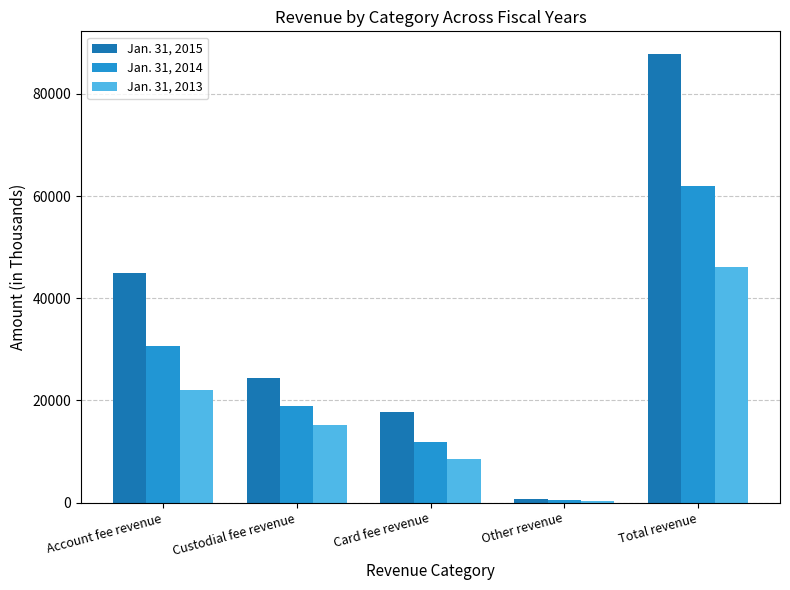

At which category is the sum across all series the highest?

Total revenue